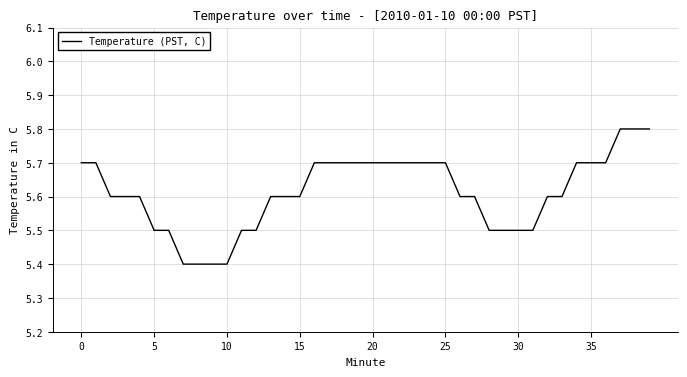

What is the greatest value displayed?

5.8